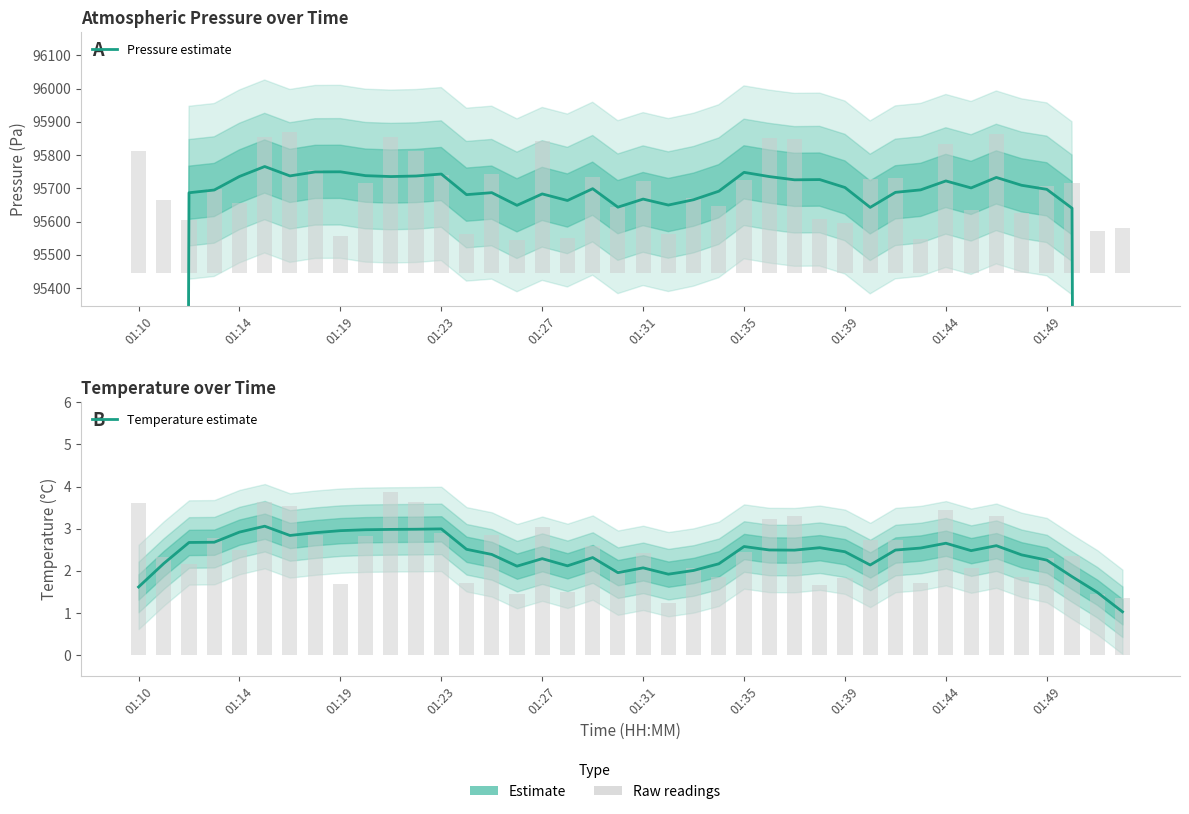

Count the number of categories in the chart.

40